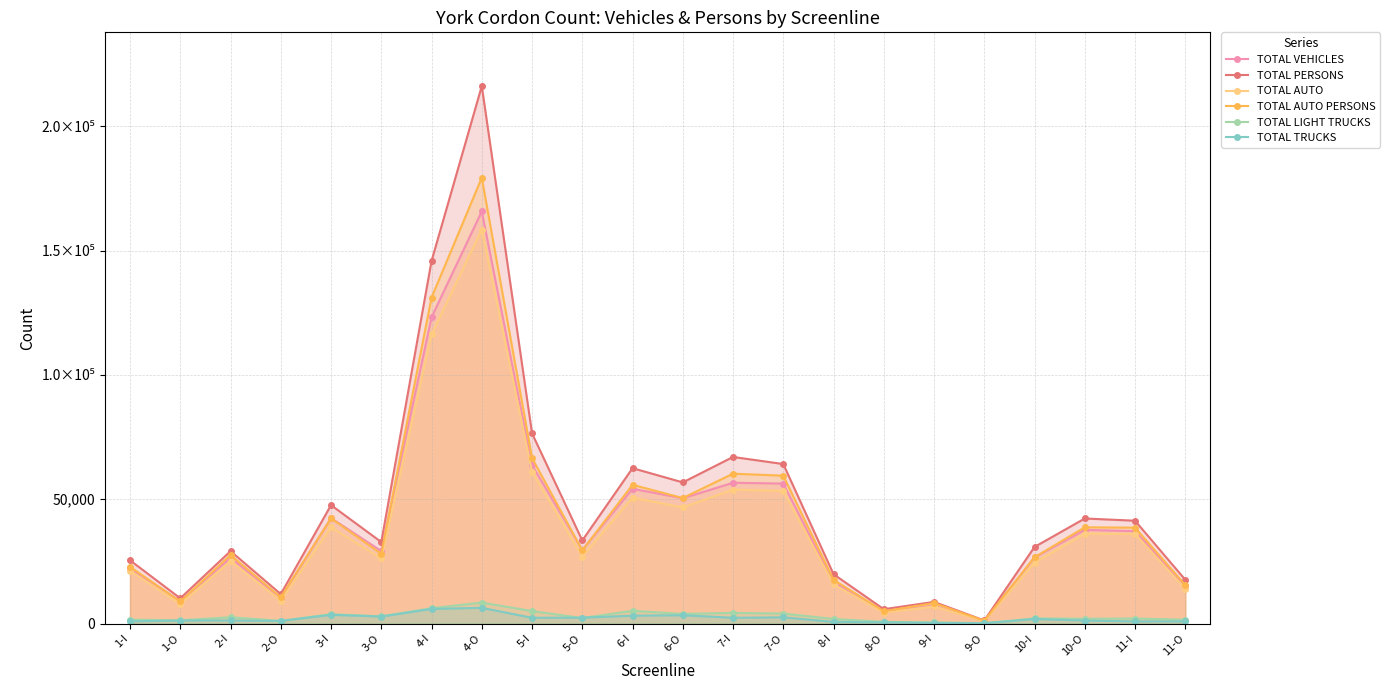

Rank the series by their maximum value, from highest to lowest.

TOTAL PERSONS, TOTAL AUTO PERSONS, TOTAL VEHICLES, TOTAL AUTO, TOTAL LIGHT TRUCKS, TOTAL TRUCKS